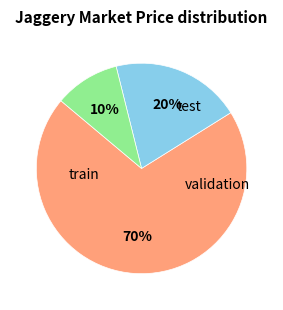

Is there a majority slice in this chart?

Yes